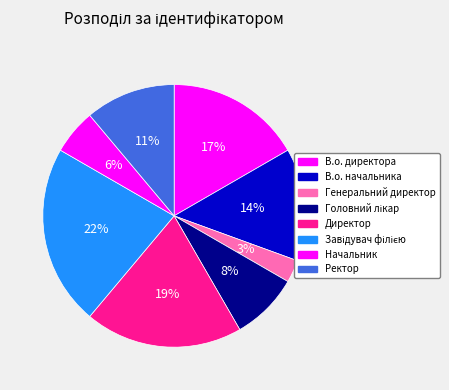

How much of the chart is everything except В.о. директора?

83.3%